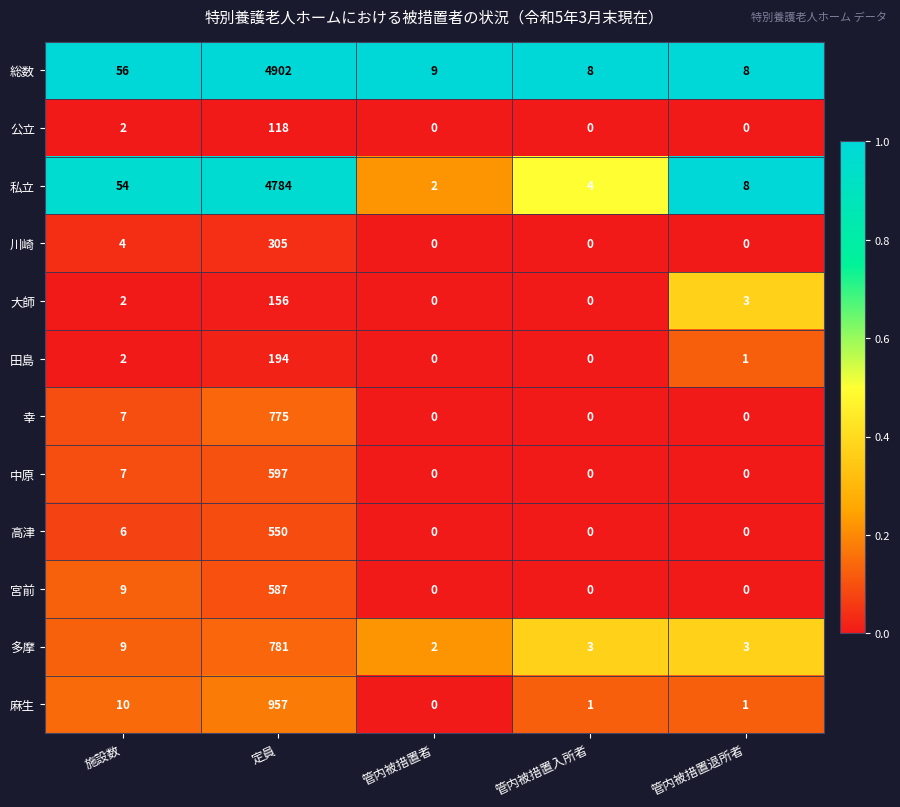

Rank the categories by 私立 value from lowest to highest.

管内被措置者, 管内被措置入所者, 管内被措置退所者, 施設数, 定員